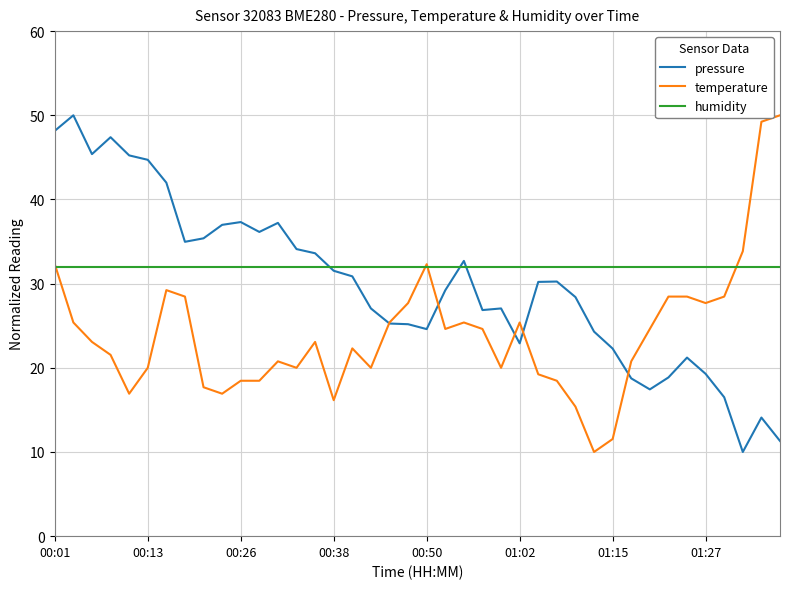

How many times do pressure and humidity cross each other?

3